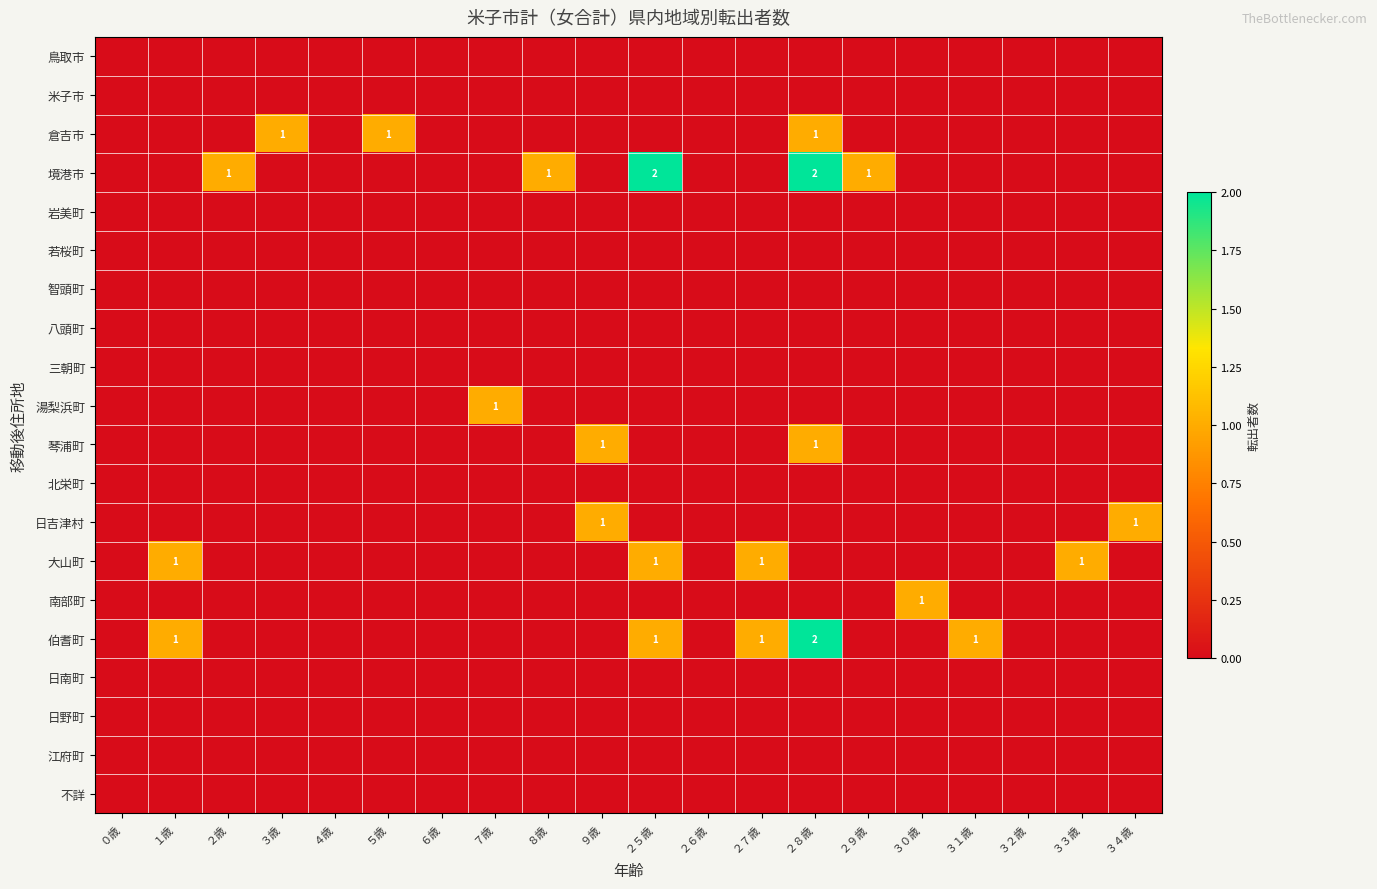

Rank the series at ２９歳 from lowest to highest value.

鳥取市, 米子市, 倉吉市, 岩美町, 若桜町, 智頭町, 八頭町, 三朝町, 湯梨浜町, 琴浦町, 北栄町, 日吉津村, 大山町, 南部町, 伯耆町, 日南町, 日野町, 江府町, 不詳, 境港市